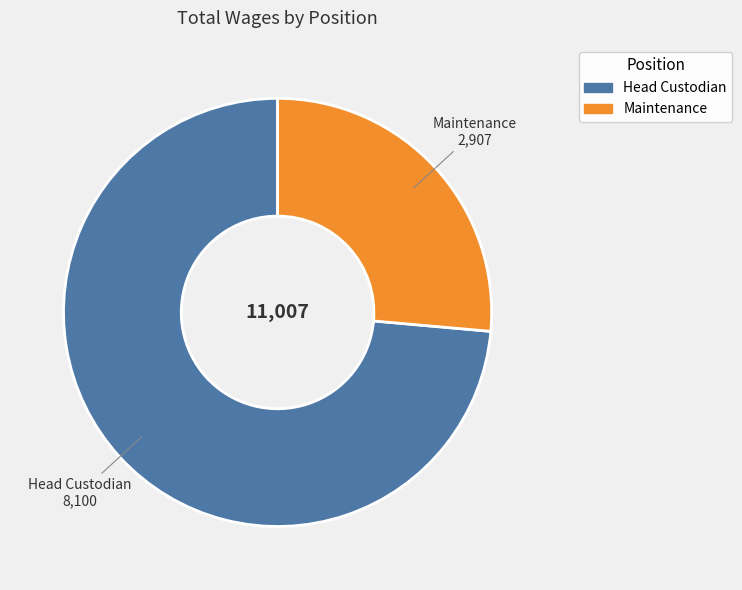

How many slices are in this pie chart?

2